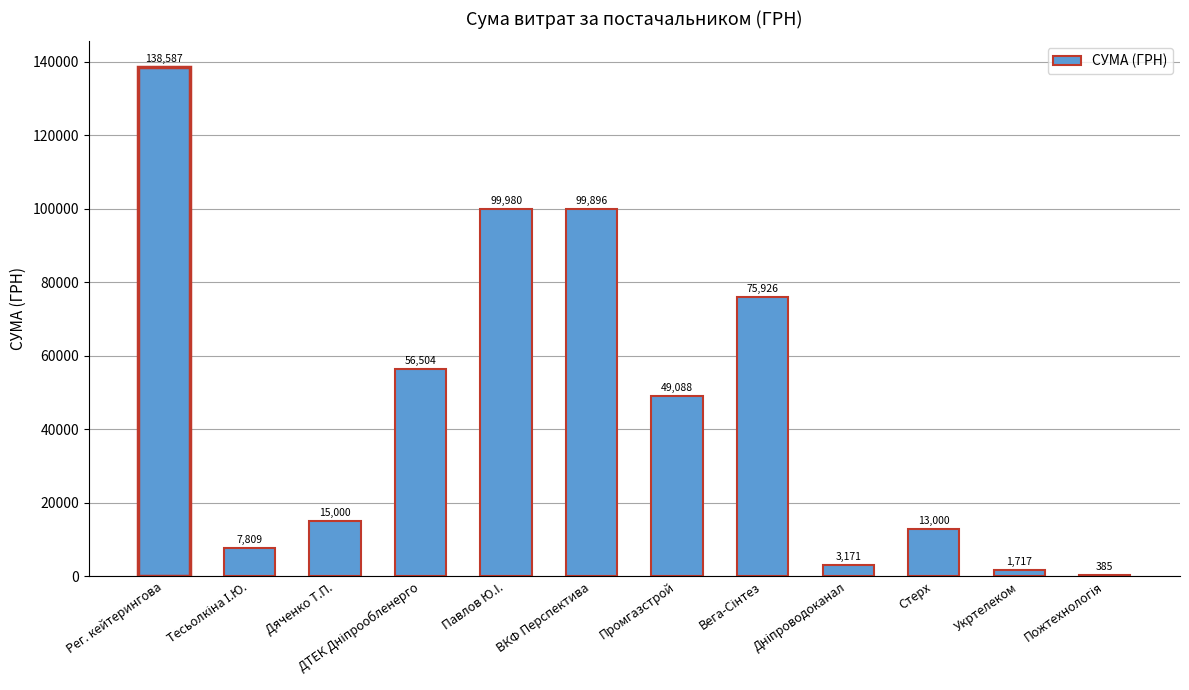

The value at Рег. кейтерингова is 249373.9. True or false?

False